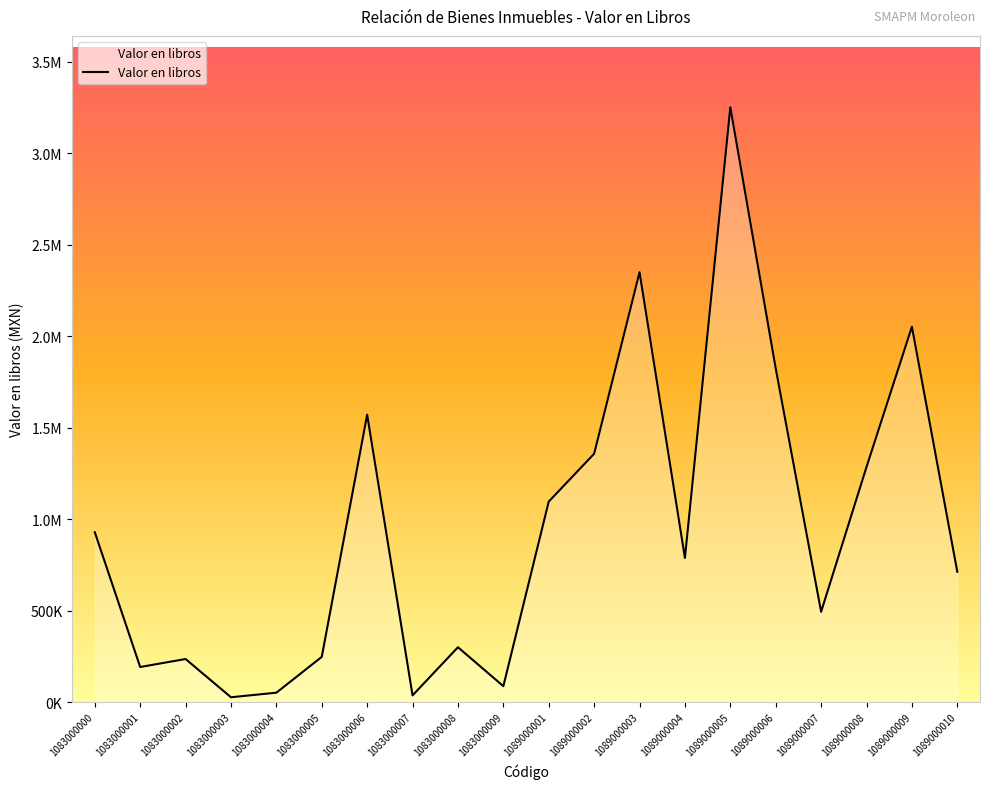

Is this an area chart (filled region under the line)?

Yes